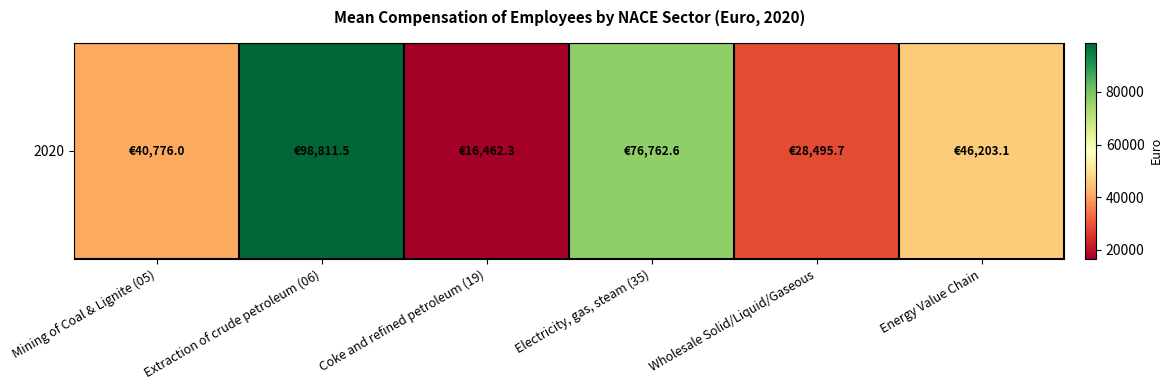

Reading right to left, extract all data points from this chart.

46203.1	28495.7	76762.6	16462.3	98811.5	40776.0